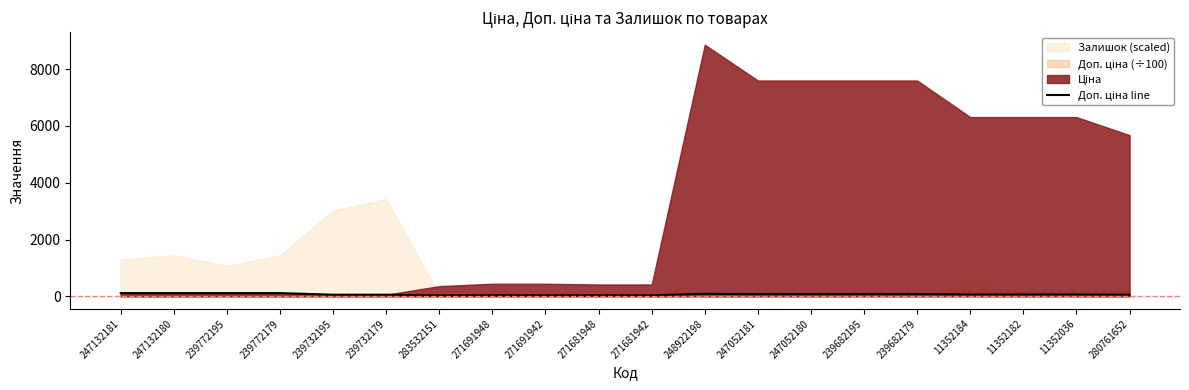

Between 248922198 and 271691948, which is larger?

248922198